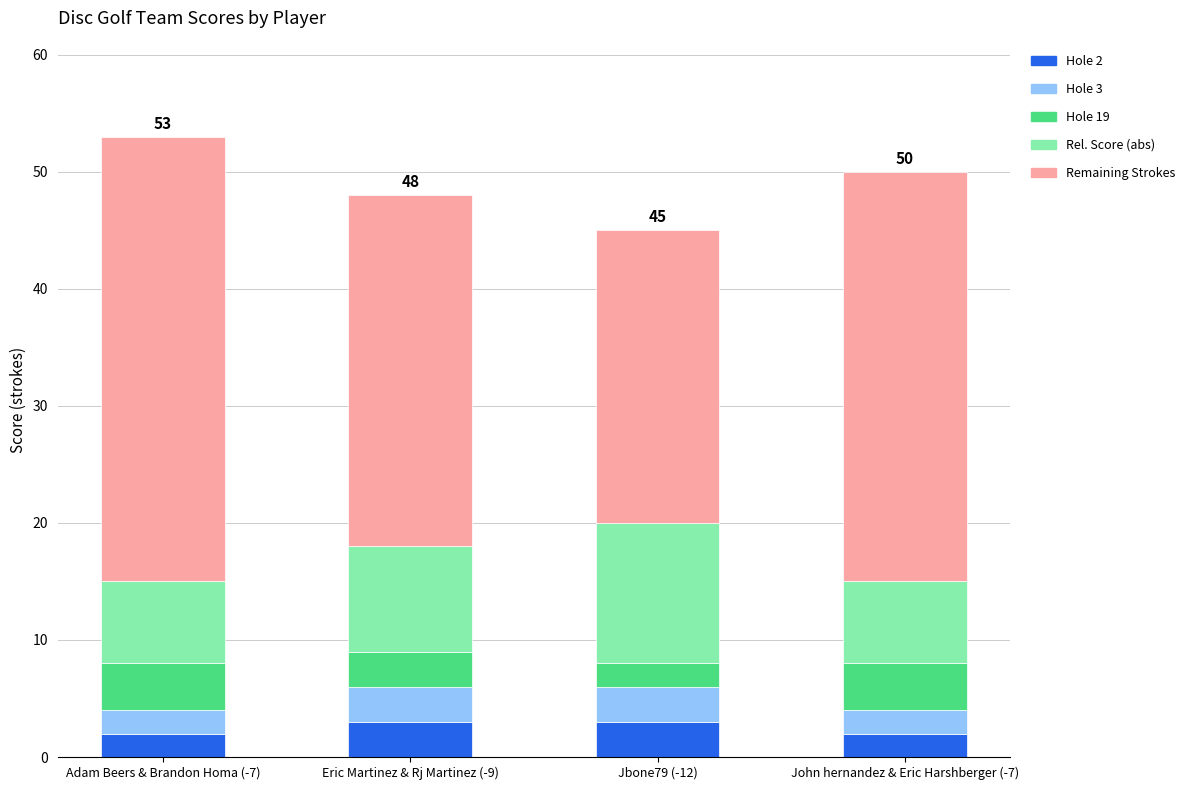

How many distinct data groups are displayed?

5